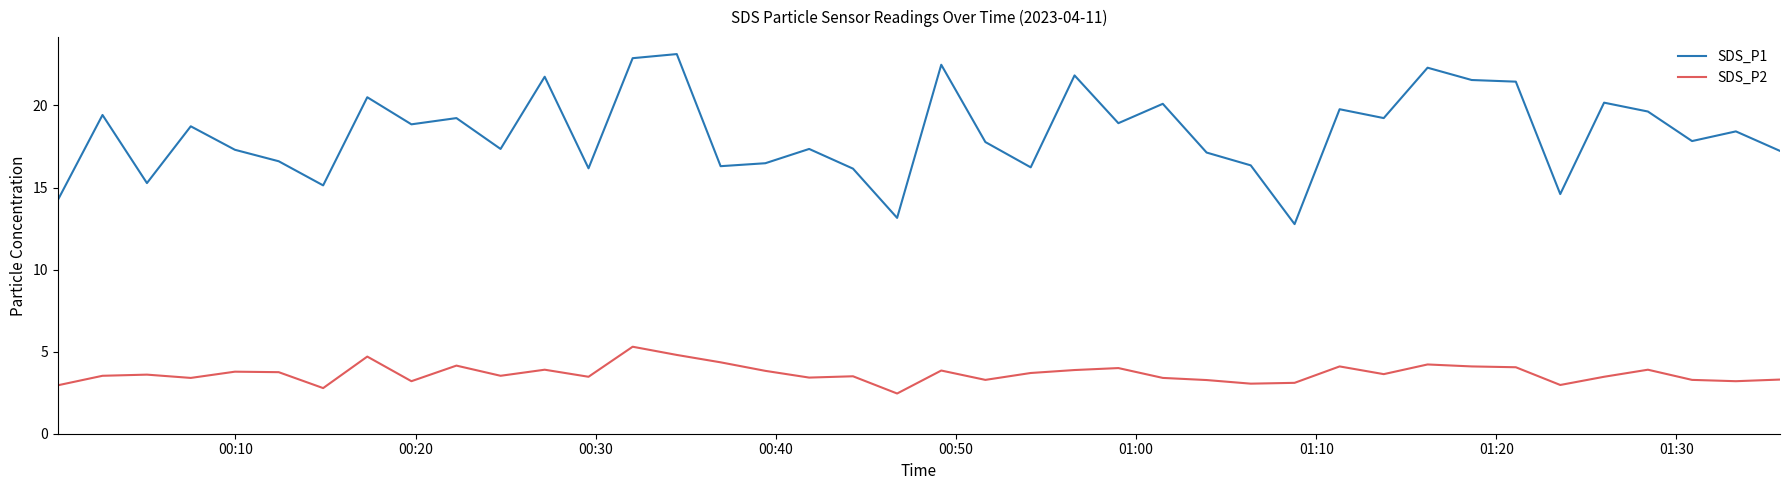

Rank the series by their maximum value, from highest to lowest.

SDS_P1, SDS_P2